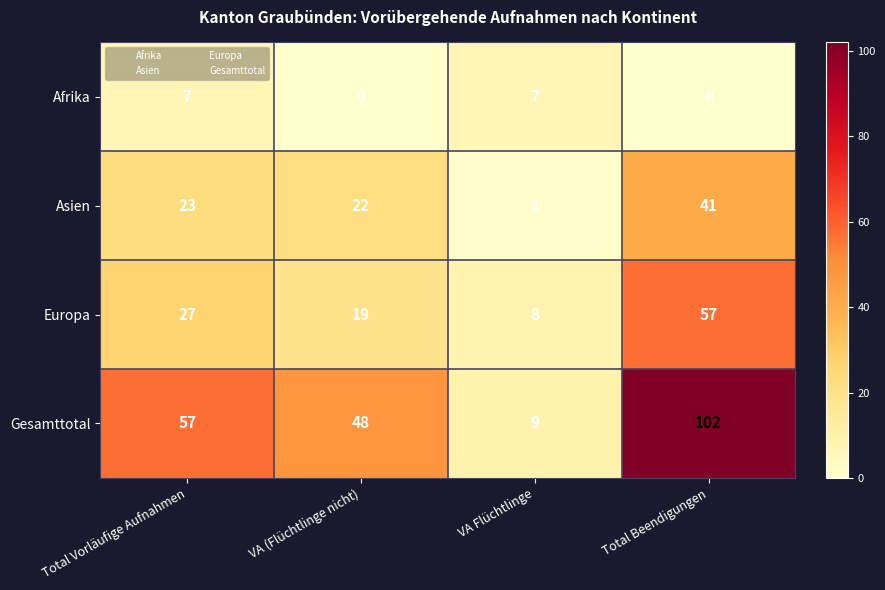

How many series are shown in this chart?

4